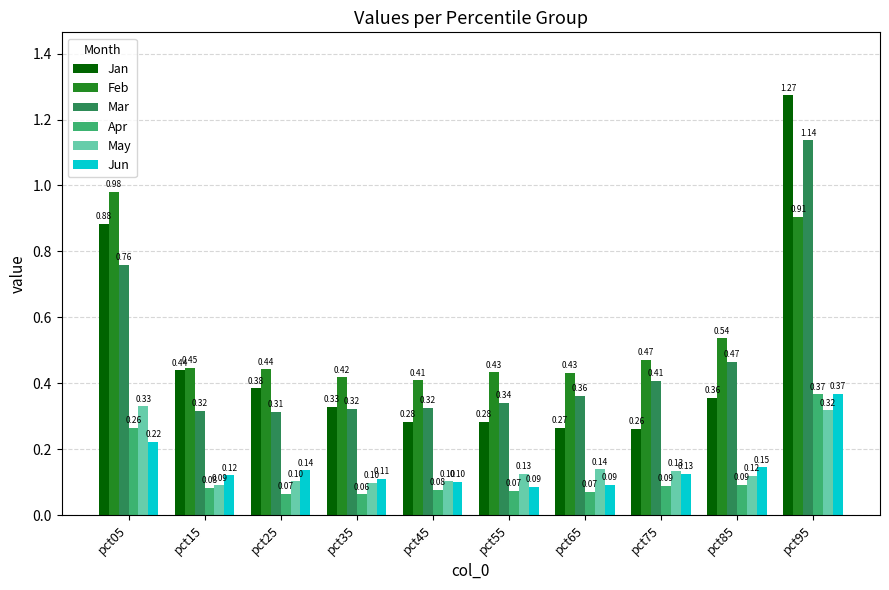

Rank the series at pct15 from lowest to highest value.

Apr, May, Jun, Mar, Jan, Feb